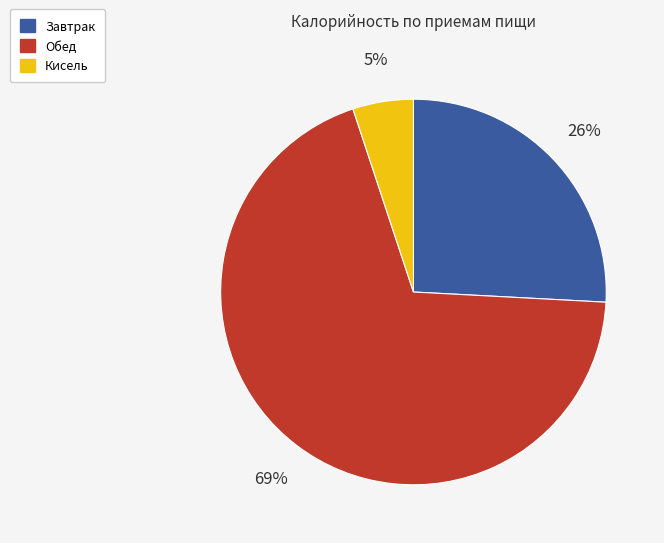

To the nearest percent, what is the combined percentage of Завтрак and Обед?

95%